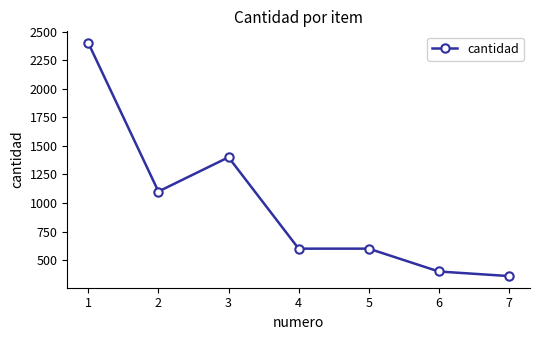

What is the difference between the second highest and second lowest values?

1000